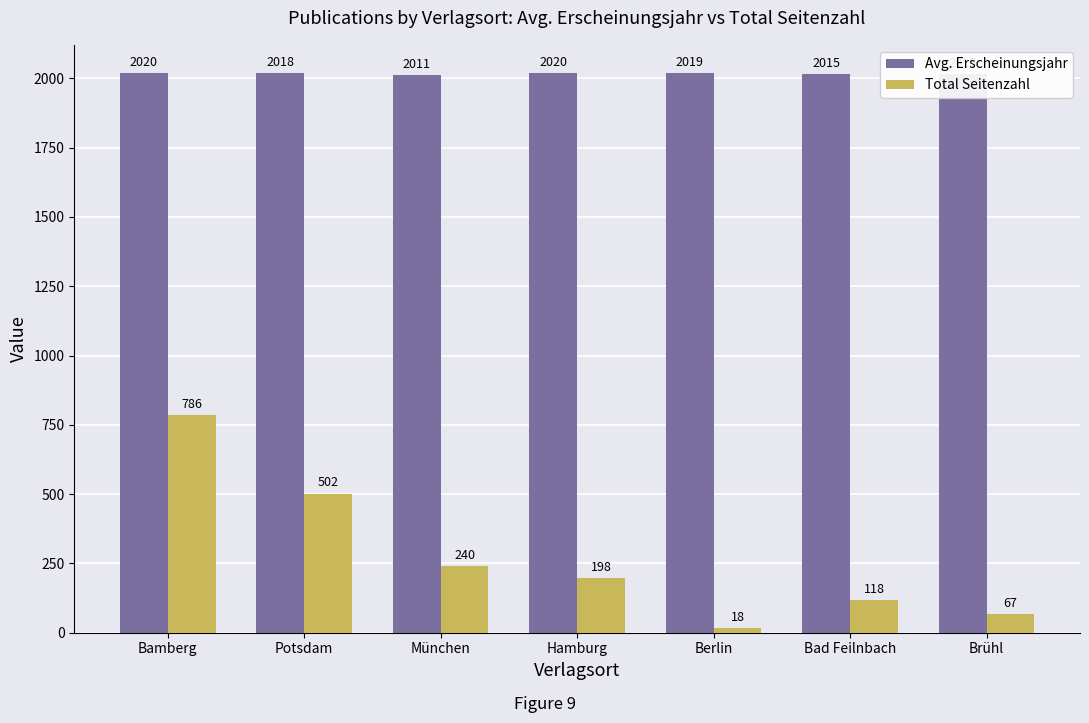

List the series in order of their overall mean, highest first.

Avg. Erscheinungsjahr, Total Seitenzahl